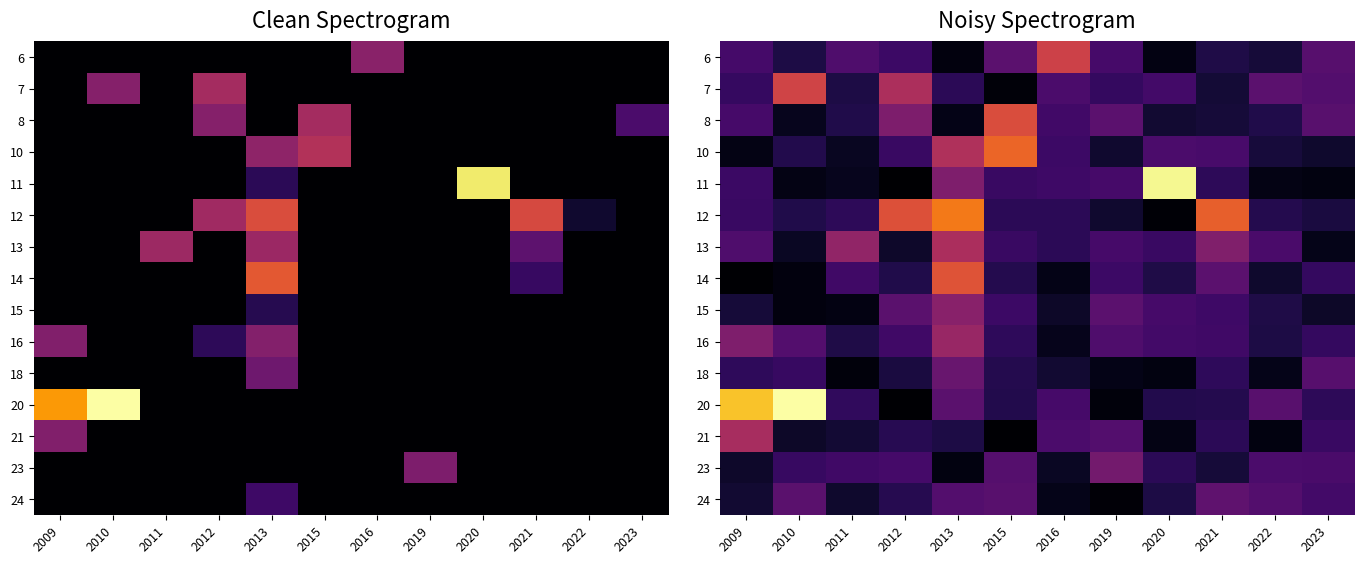

At how many categories does at least one series exceed 869?

2